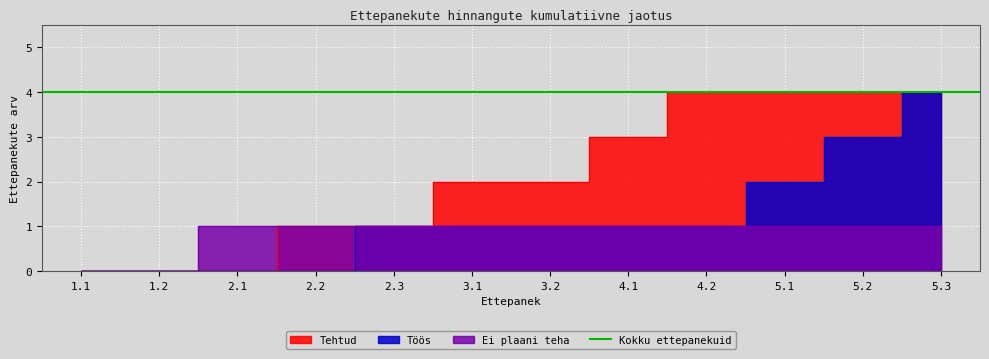

List the series in order of their overall mean, lowest first.

Ei plaani teha, Töös, Tehtud